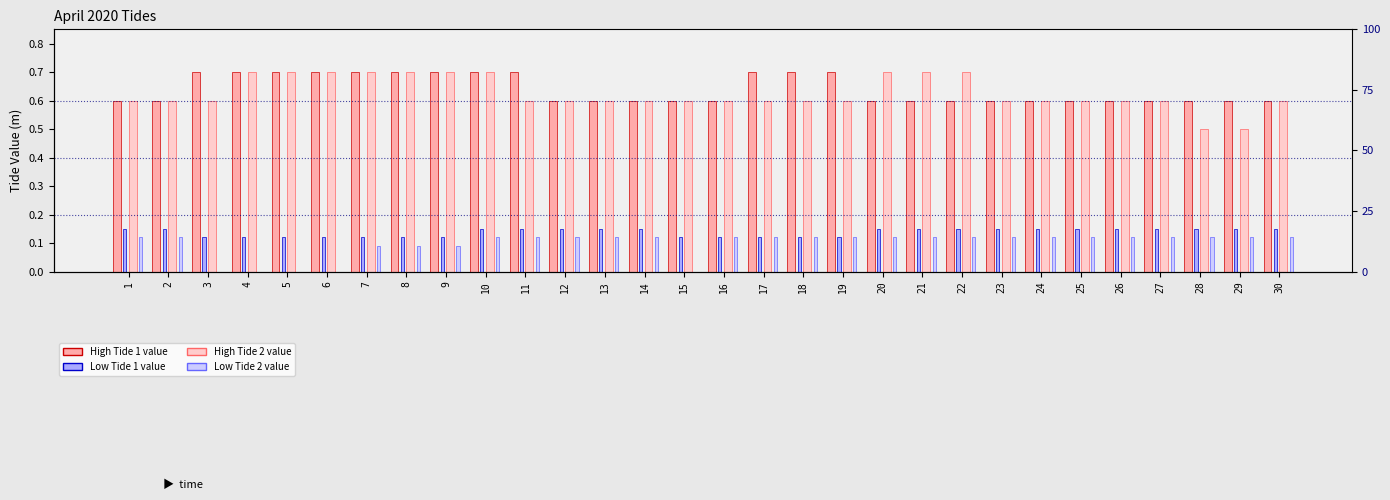

What is the average value of the Low Tide 1 series?

0.1